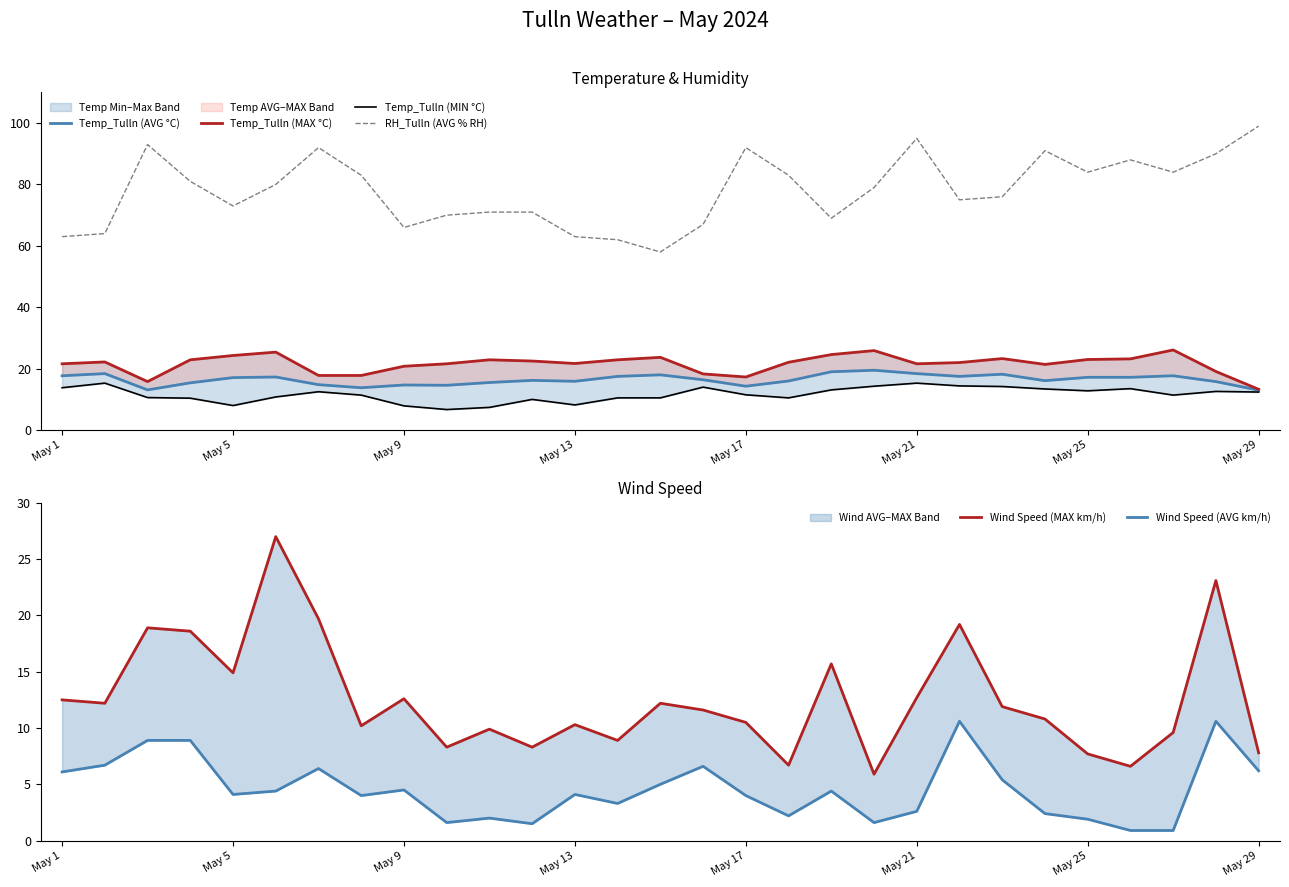

Is it true that RH_Tulln (AVG % RH) equals 101 at May 13?

False